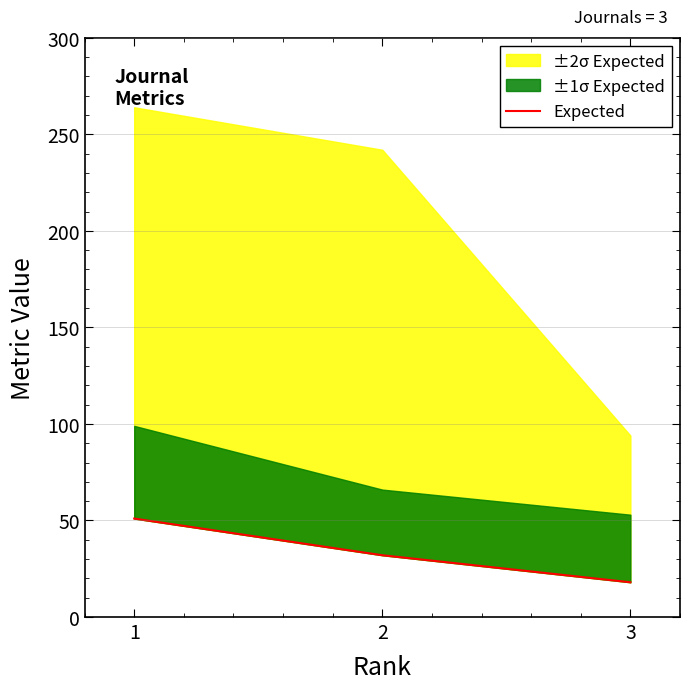

Rank the categories by value from lowest to highest.

3, 2, 1